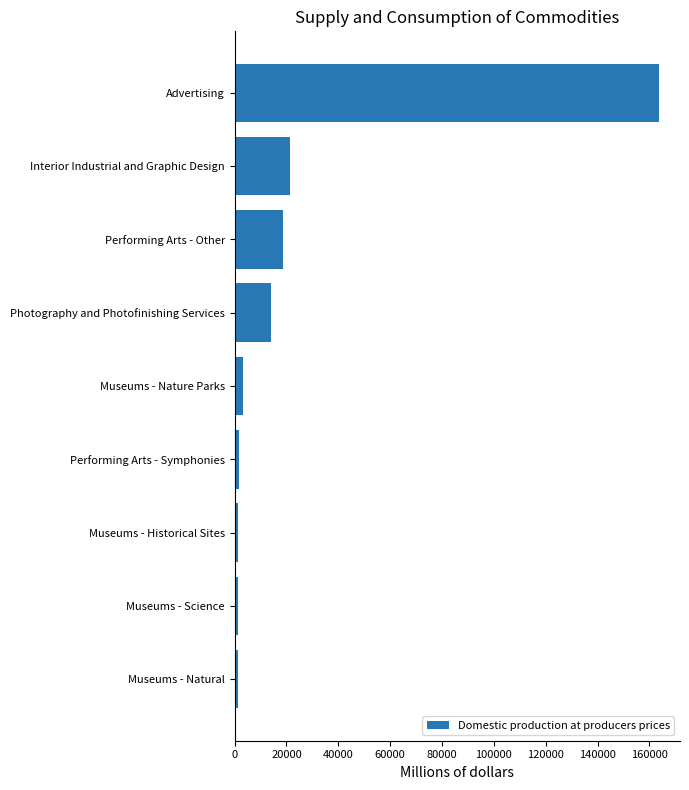

Which has a higher value, Photography and Photofinishing Services or Museums - Nature Parks?

Photography and Photofinishing Services